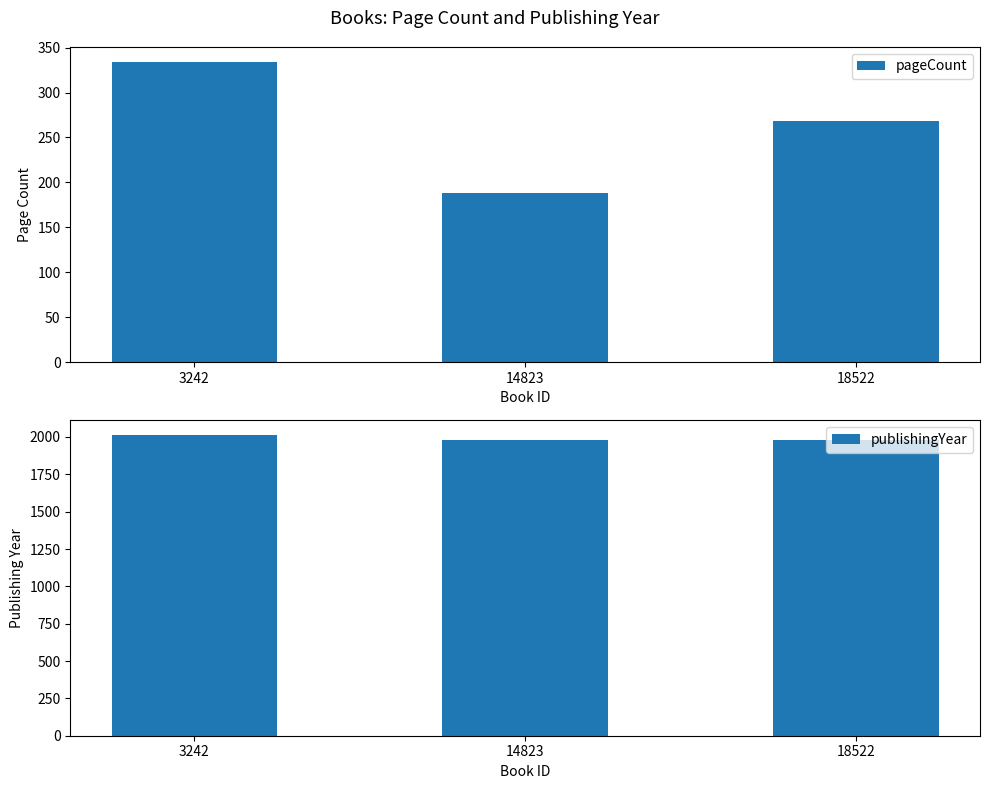

Rank the categories by publishingYear value from highest to lowest.

3242, 18522, 14823